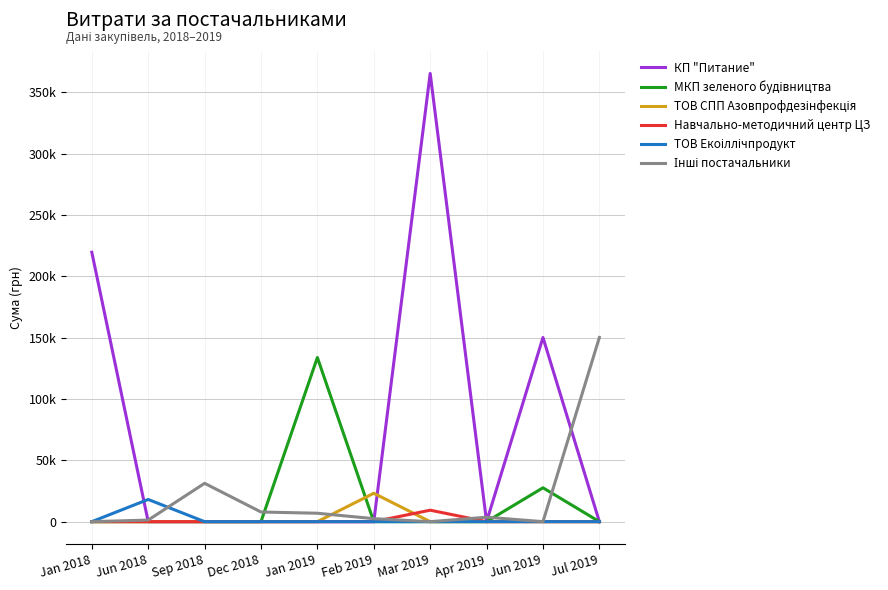

At which category does the chart reach its minimum across all series?

Jun 2018